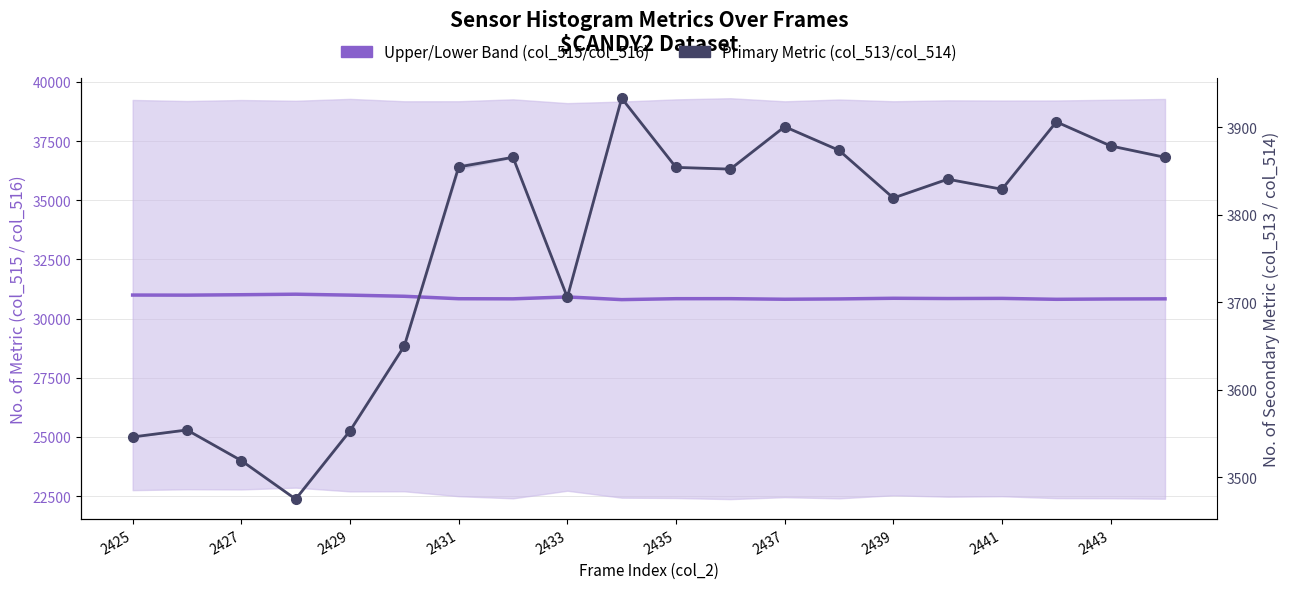

How many lines are shown in the chart?

2